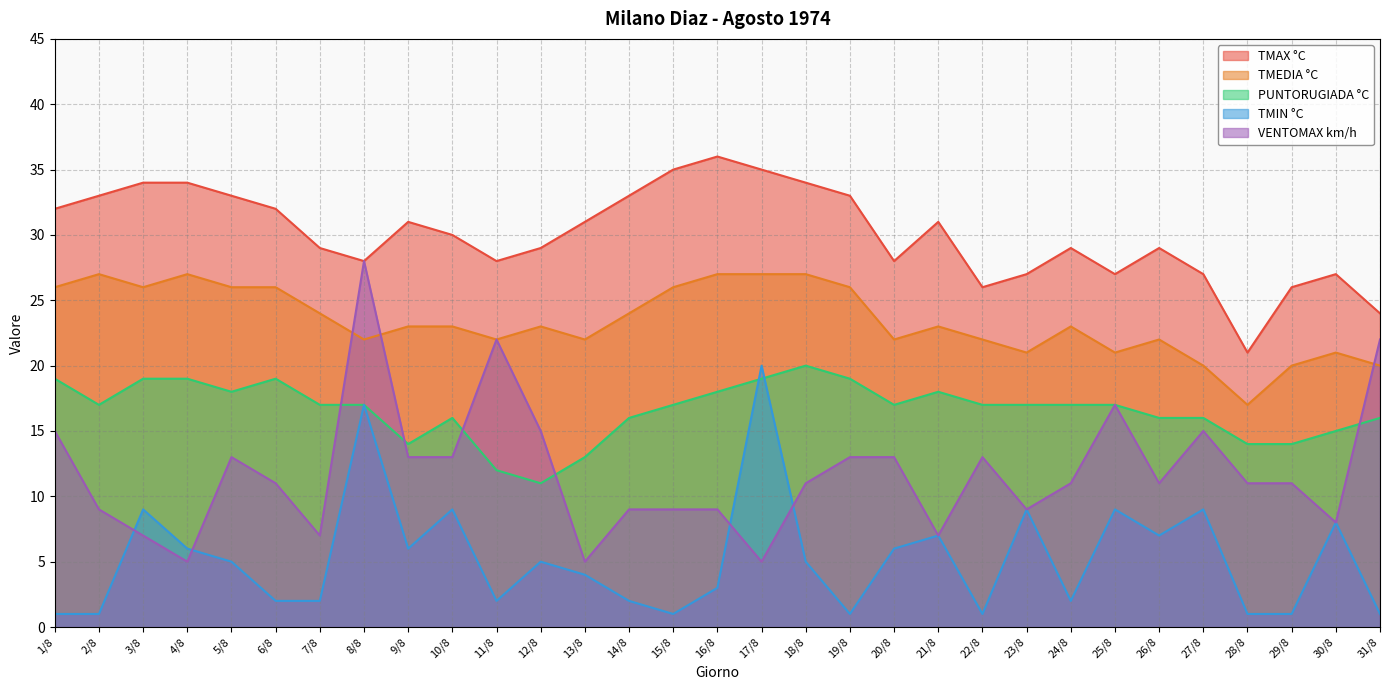

True or false: TMAX °C and PUNTORUGIADA °C cross at least once.

False